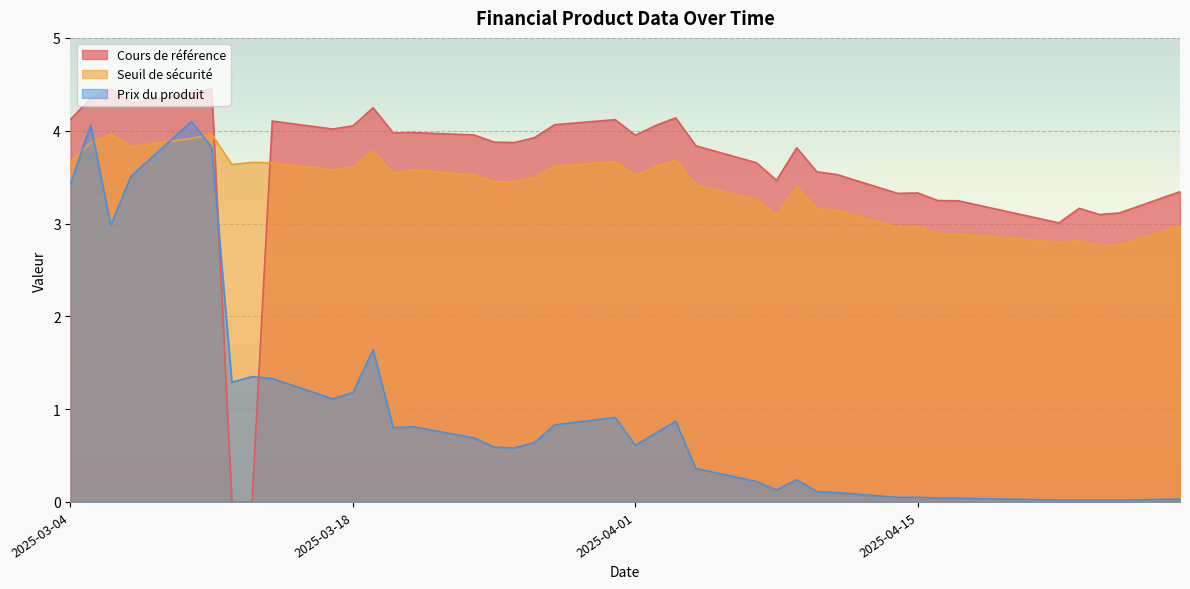

Which series has the widest spread of values?

Cours de référence